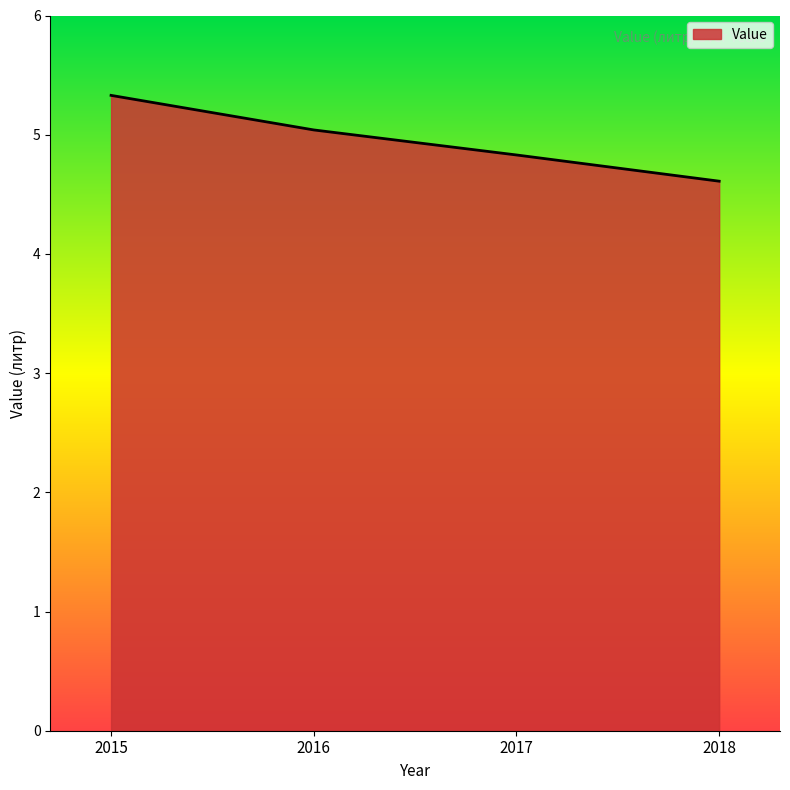

The value at 2018 is 4.6. True or false?

True